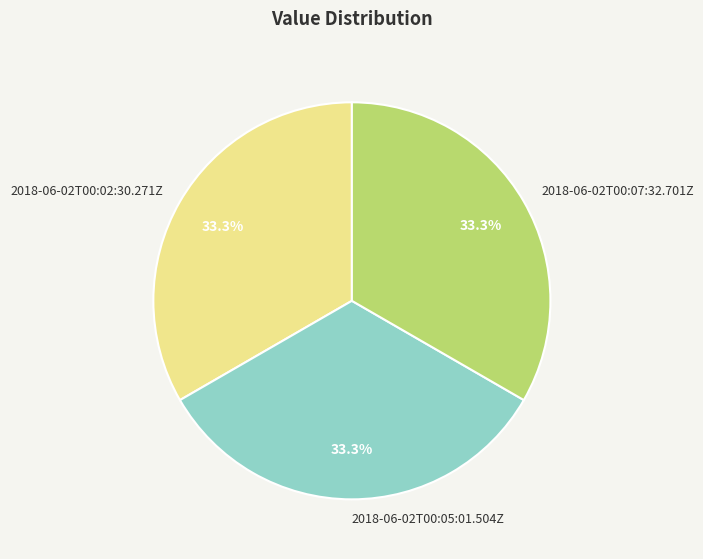

Is there any slice that represents more than half of the pie?

No